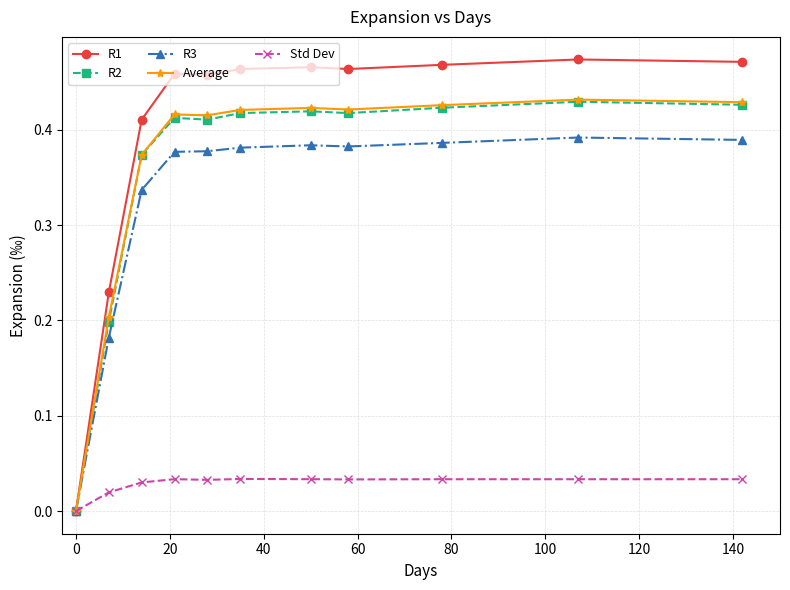

What are all the series names shown in the legend?

R1, R2, R3, Average, Std Dev